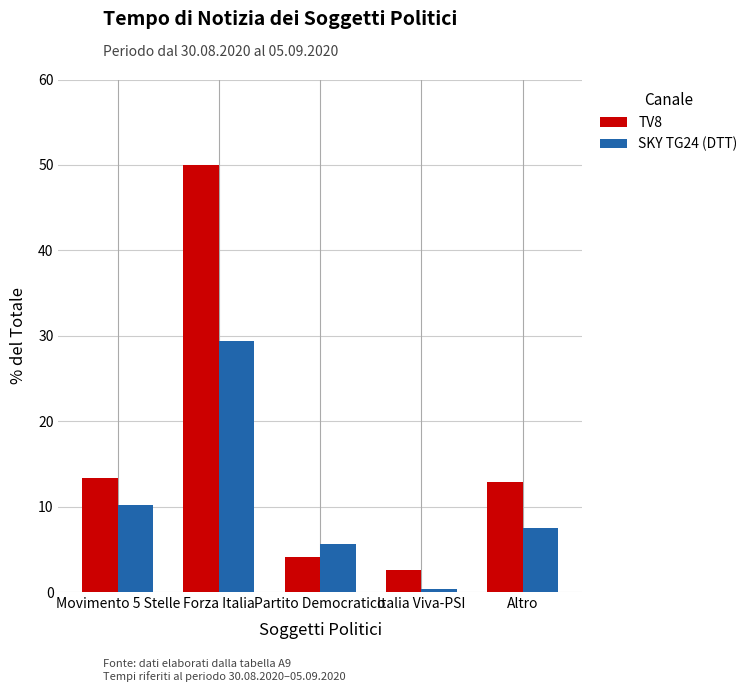

Which category has the highest value across all series?

Forza Italia